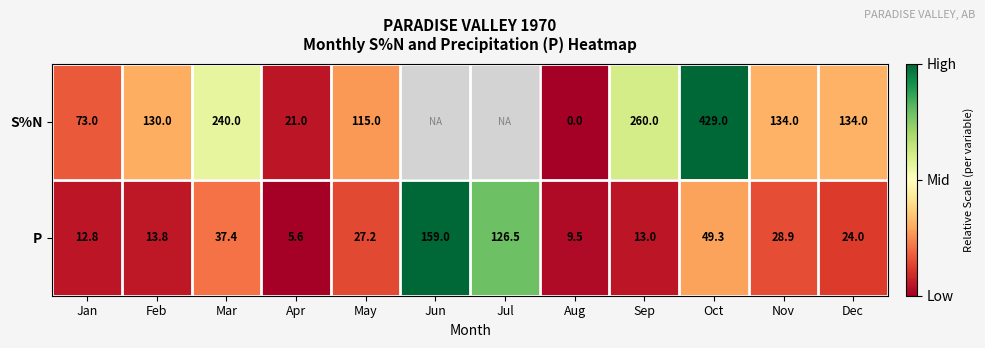

At which label is P closest to 82?

Oct